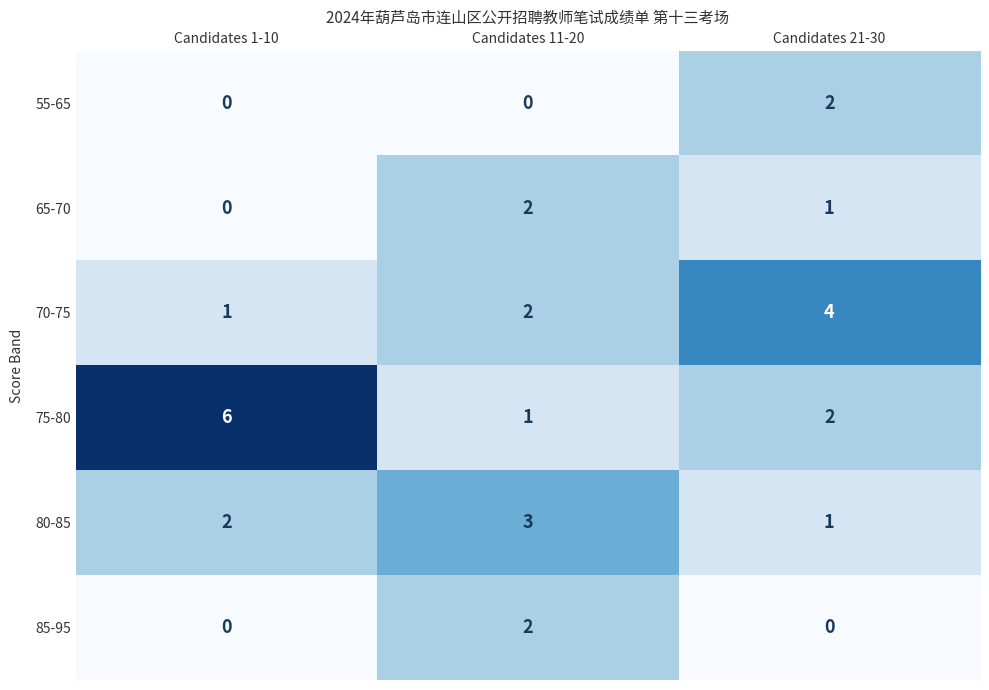

Which series has the widest spread of values?

75-80